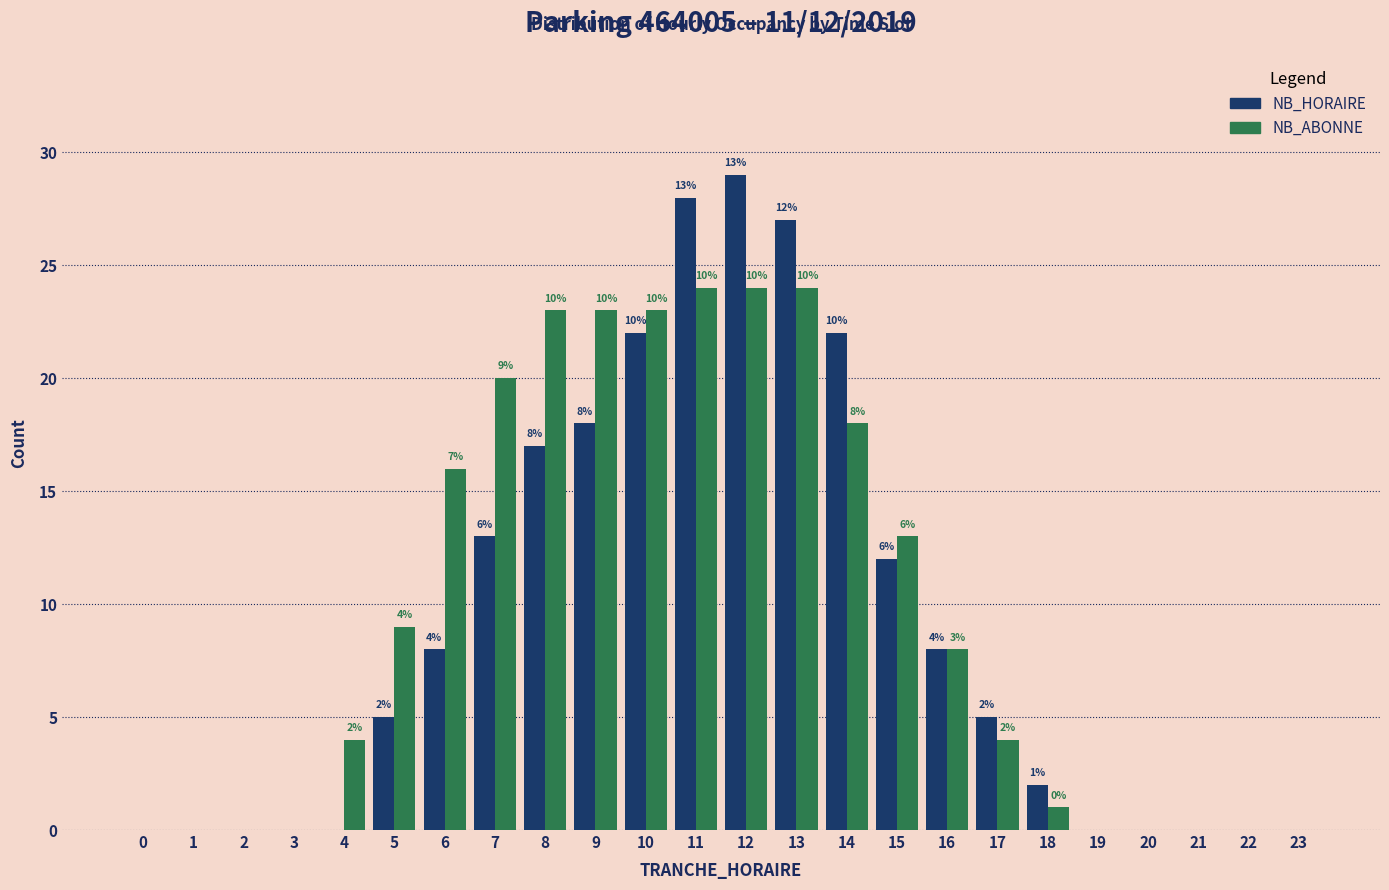

Reading right to left, transcribe all the data shown in this chart.

NB_HORAIRE: 23=0	22=0	21=0	20=0	19=0	18=2	17=5	16=8	15=12	14=22	13=27	12=29	11=28	10=22	9=18	8=17	7=13	6=8	5=5	4=0	3=0	2=0	1=0	0=0
NB_ABONNE: 23=0	22=0	21=0	20=0	19=0	18=1	17=4	16=8	15=13	14=18	13=24	12=24	11=24	10=23	9=23	8=23	7=20	6=16	5=9	4=4	3=0	2=0	1=0	0=0